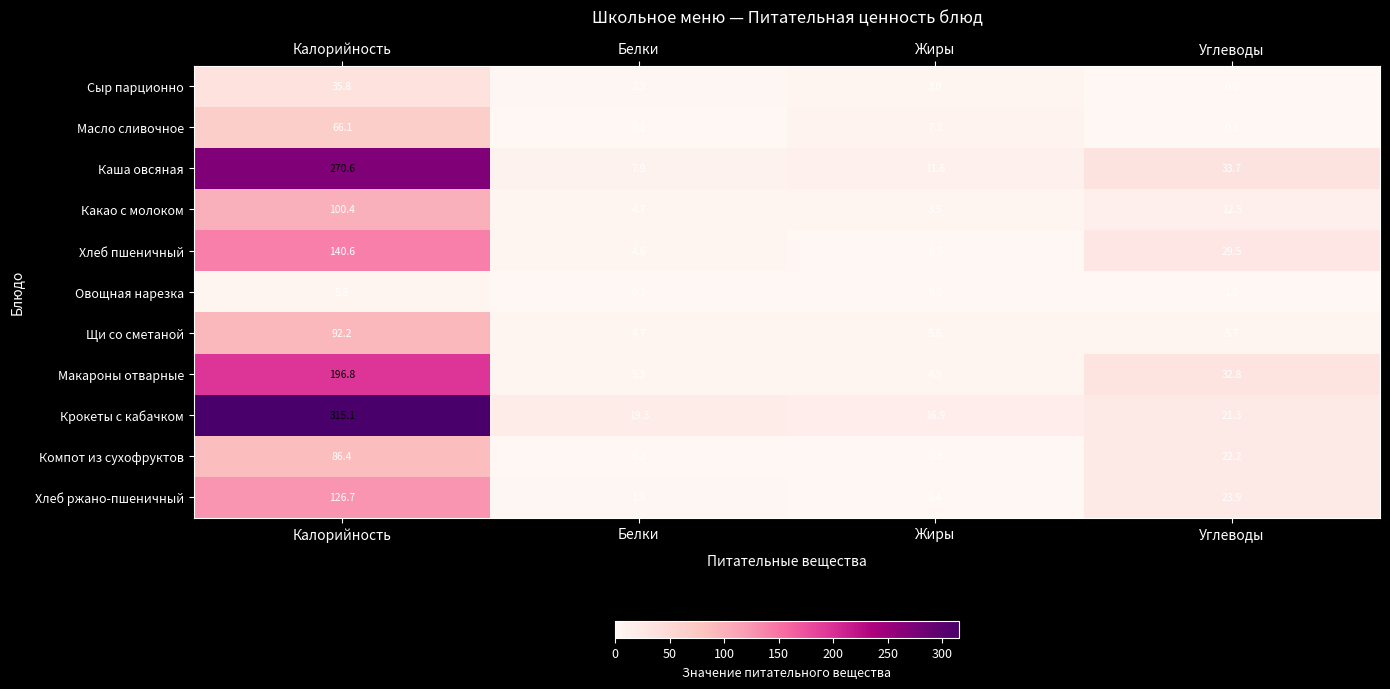

At which label does Какао с молоком reach its minimum?

Жиры